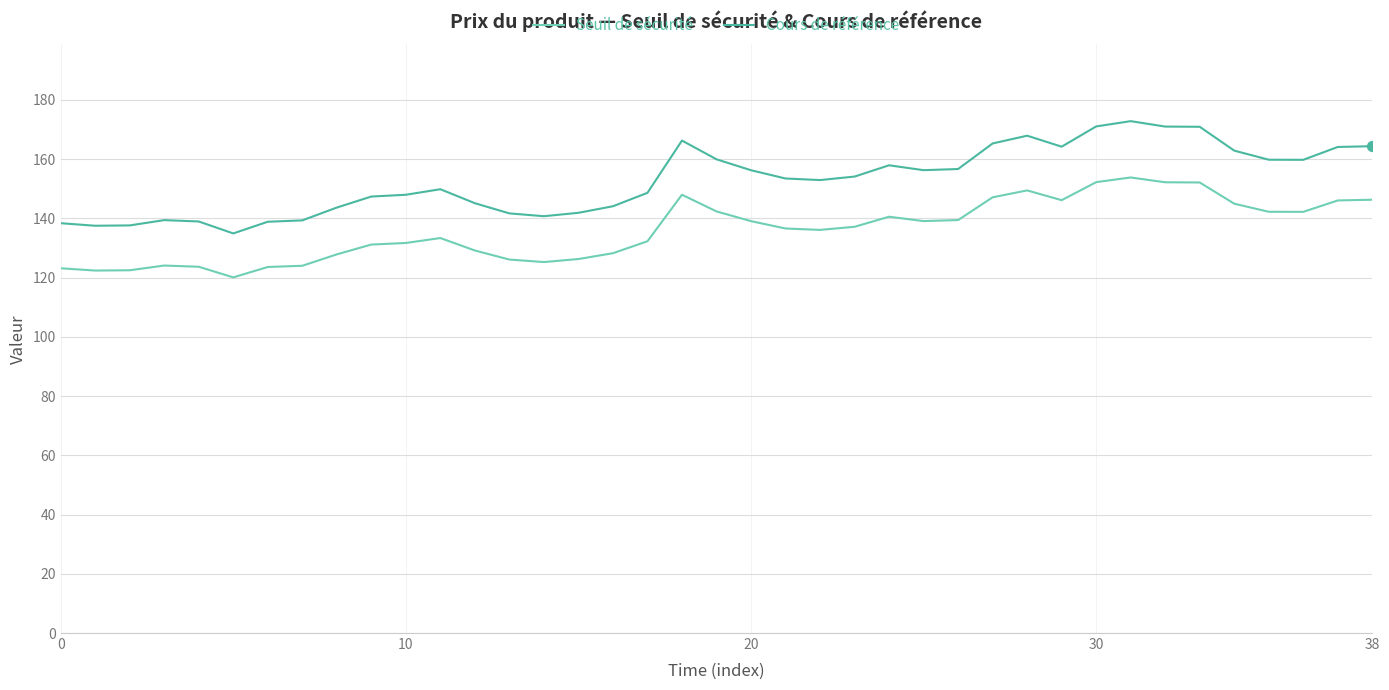

Which series has the largest range (max minus min)?

Cours de référence